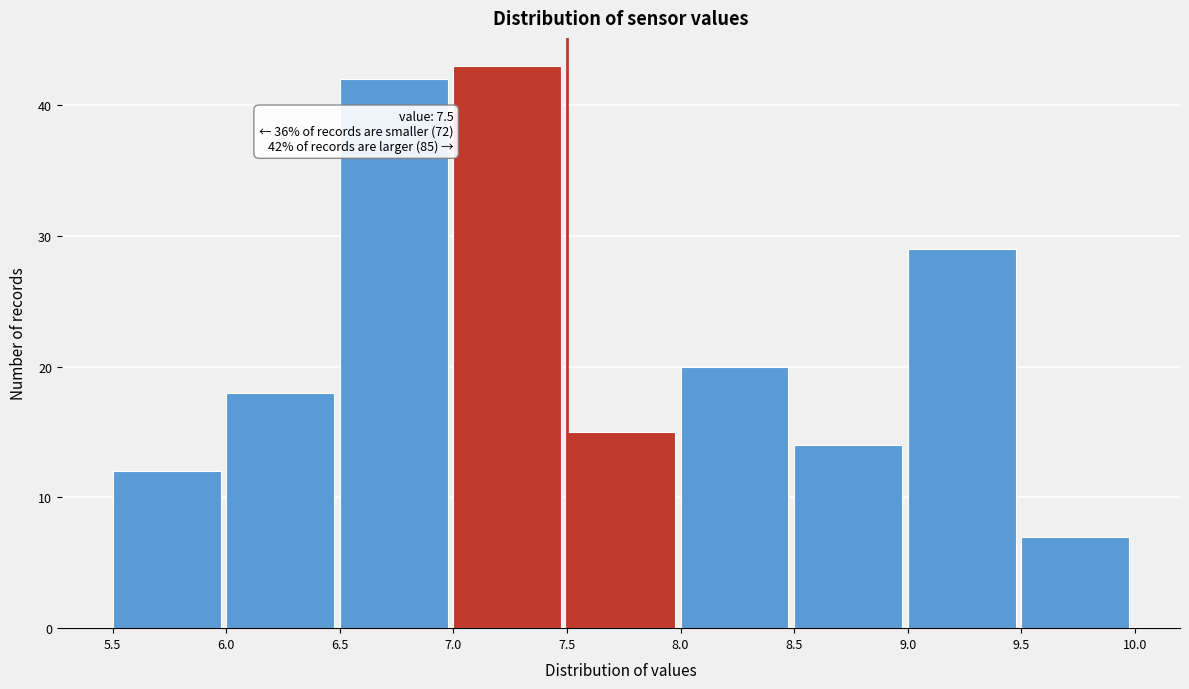

Over which range of the x-axis is the bar tallest?

7.0 to 7.5